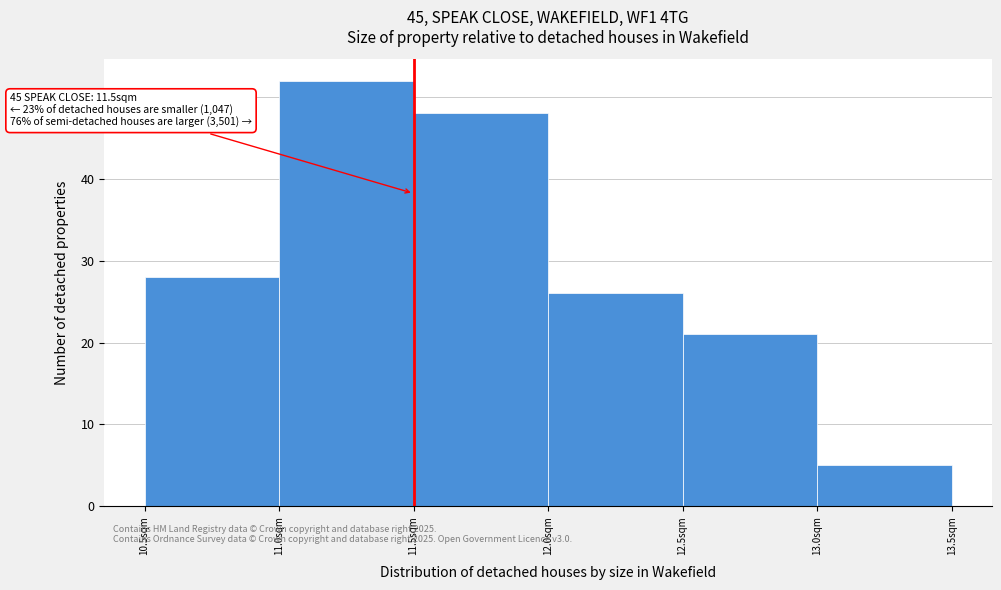

Which range on the x-axis has the tallest bar?

11.0 to 11.5